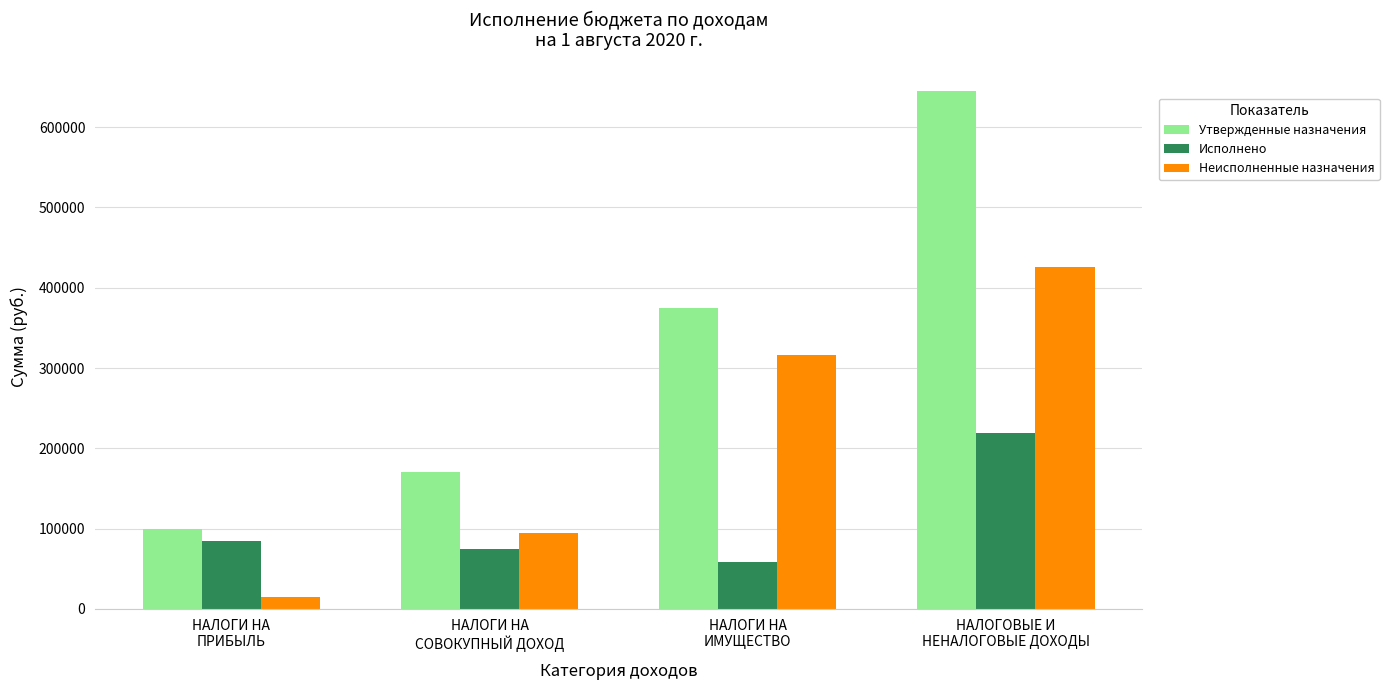

List the labels in order of Неисполненные назначения value, largest first.

НАЛОГОВЫЕ И
НЕНАЛОГОВЫЕ ДОХОДЫ, НАЛОГИ НА
ИМУЩЕСТВО, НАЛОГИ НА
СОВОКУПНЫЙ ДОХОД, НАЛОГИ НА
ПРИБЫЛЬ